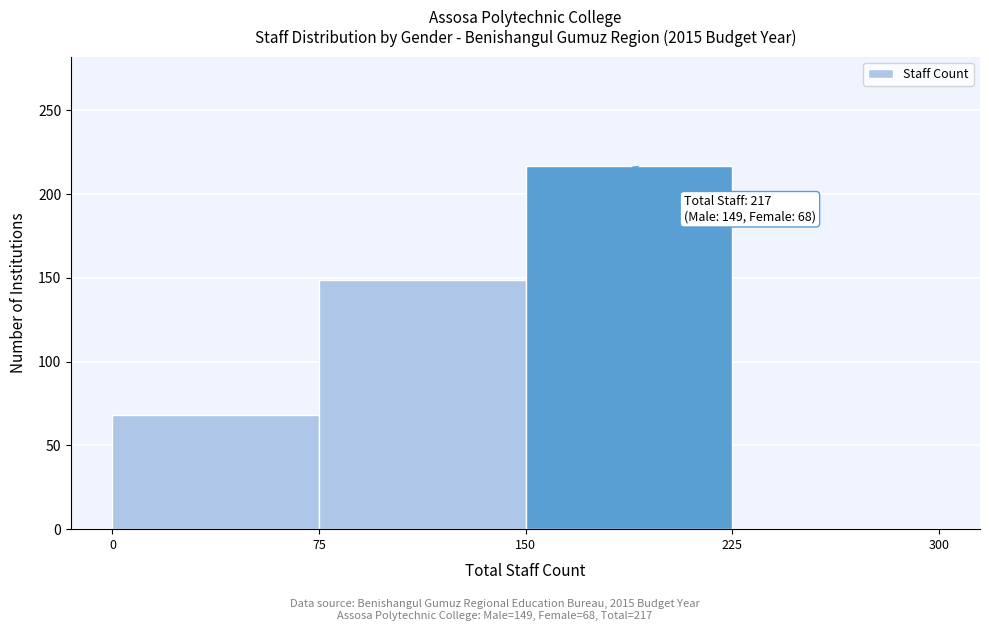

Which range on the x-axis has the tallest bar?

150 to 225